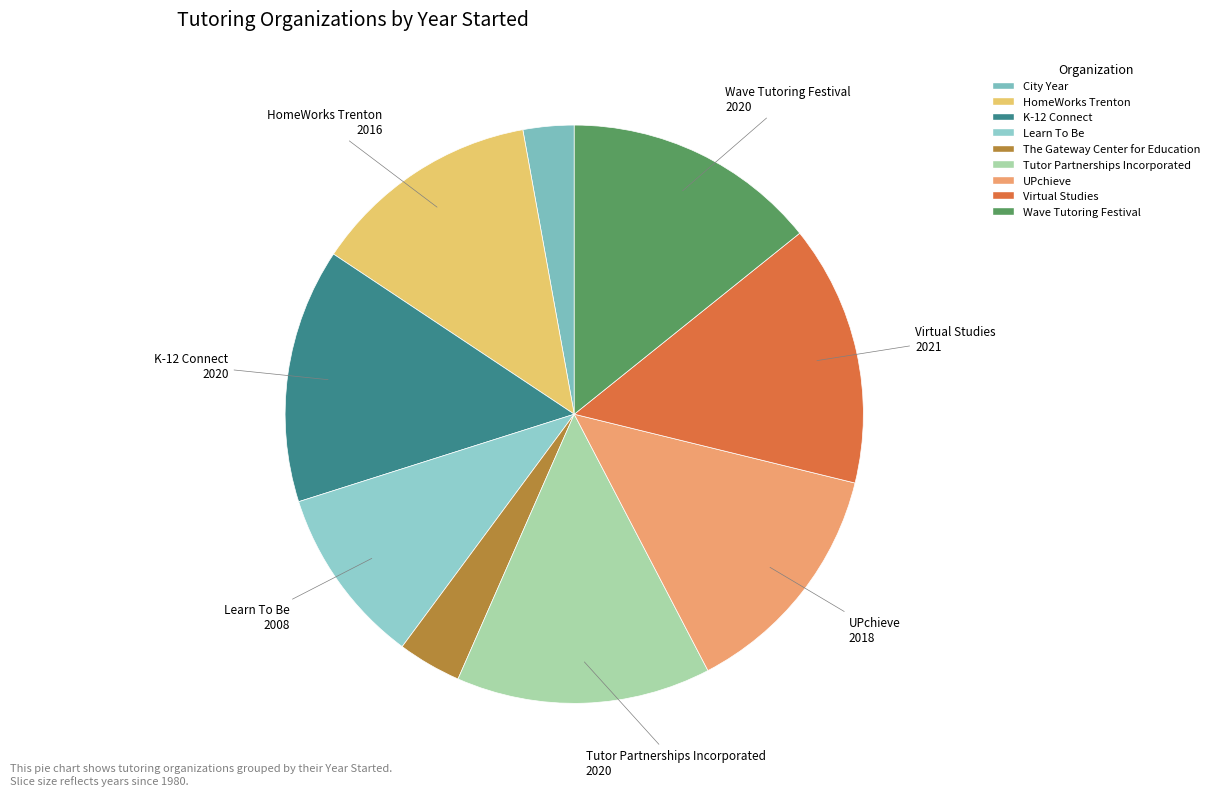

Is there a majority slice in this chart?

No